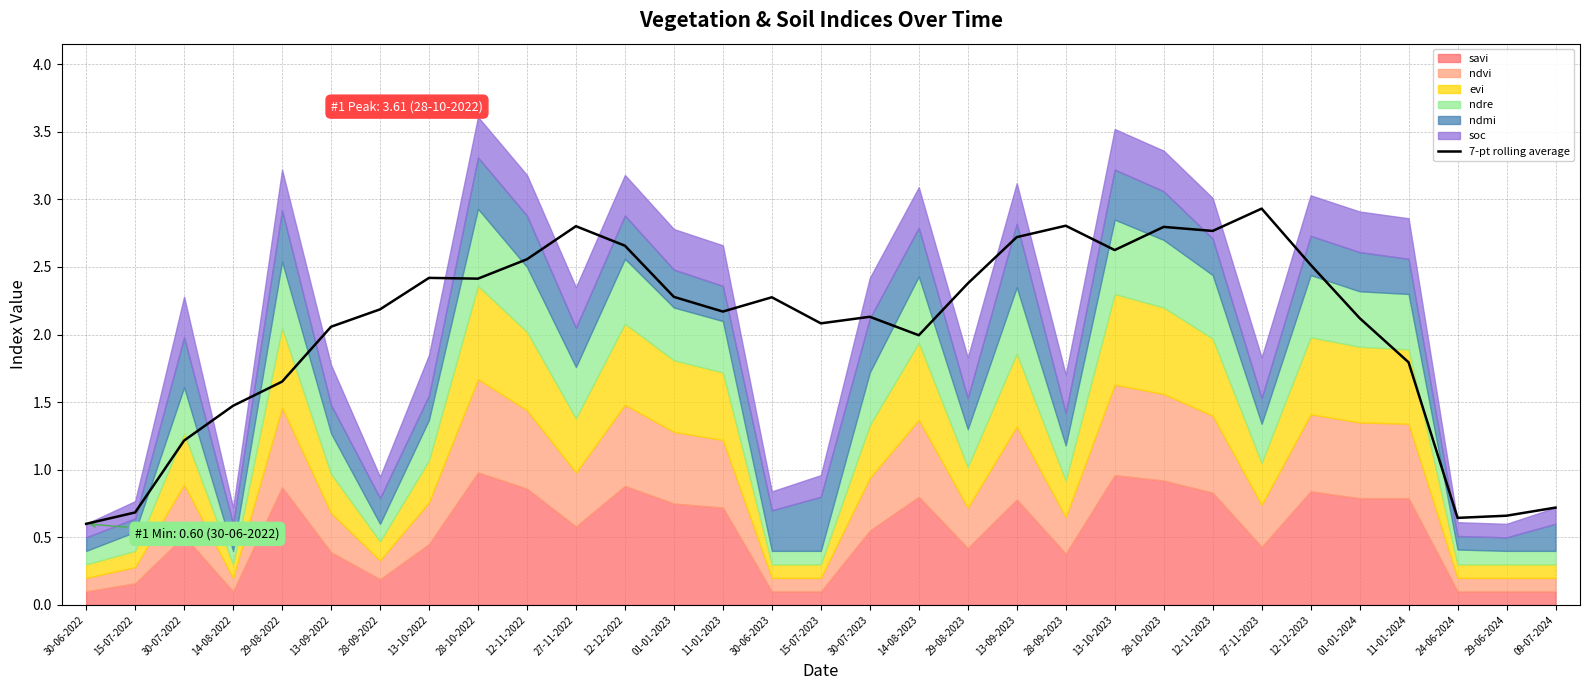

What is the label of the 11th point from the right?

28-09-2023